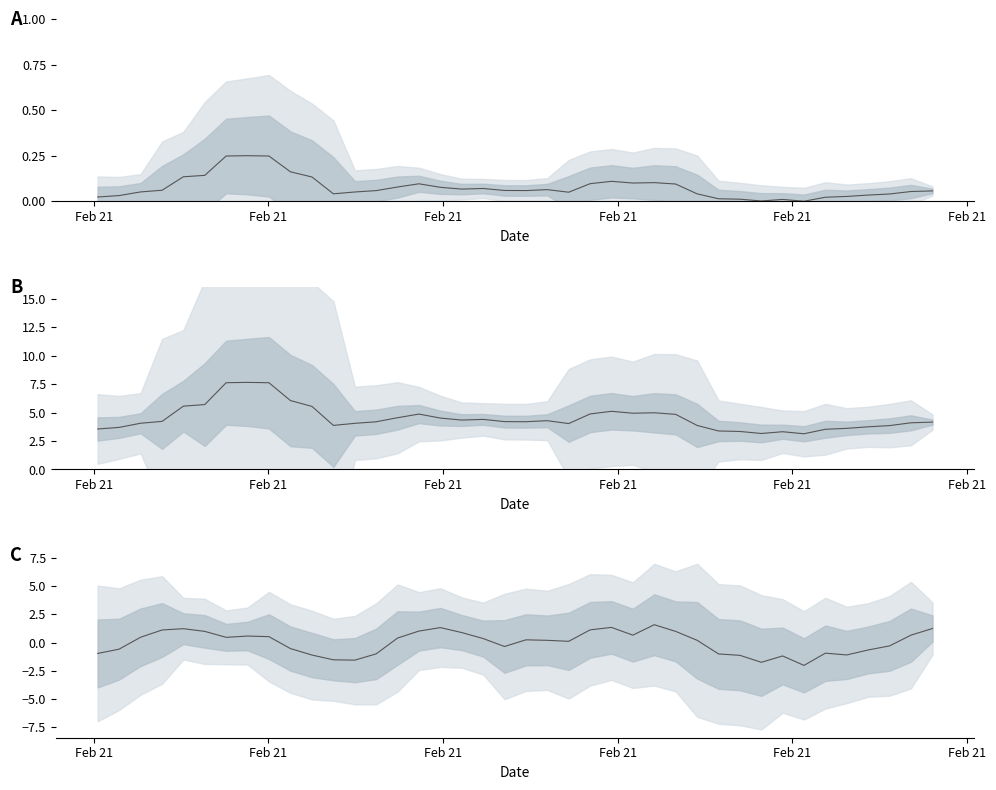

What is the value of the P1 point at the 27th from the left?

5.0